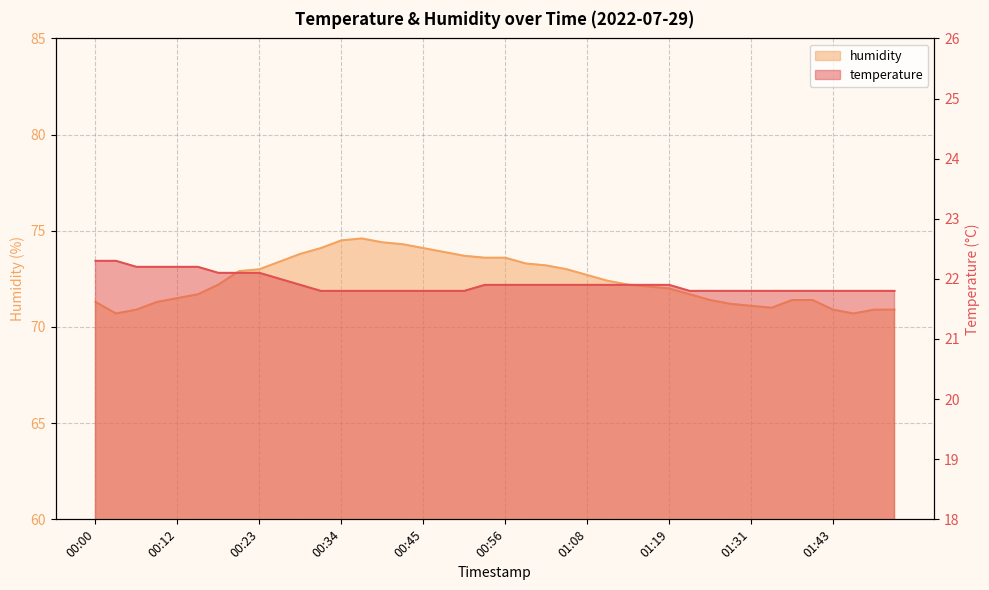

True or false: humidity and temperature cross at least once.

False